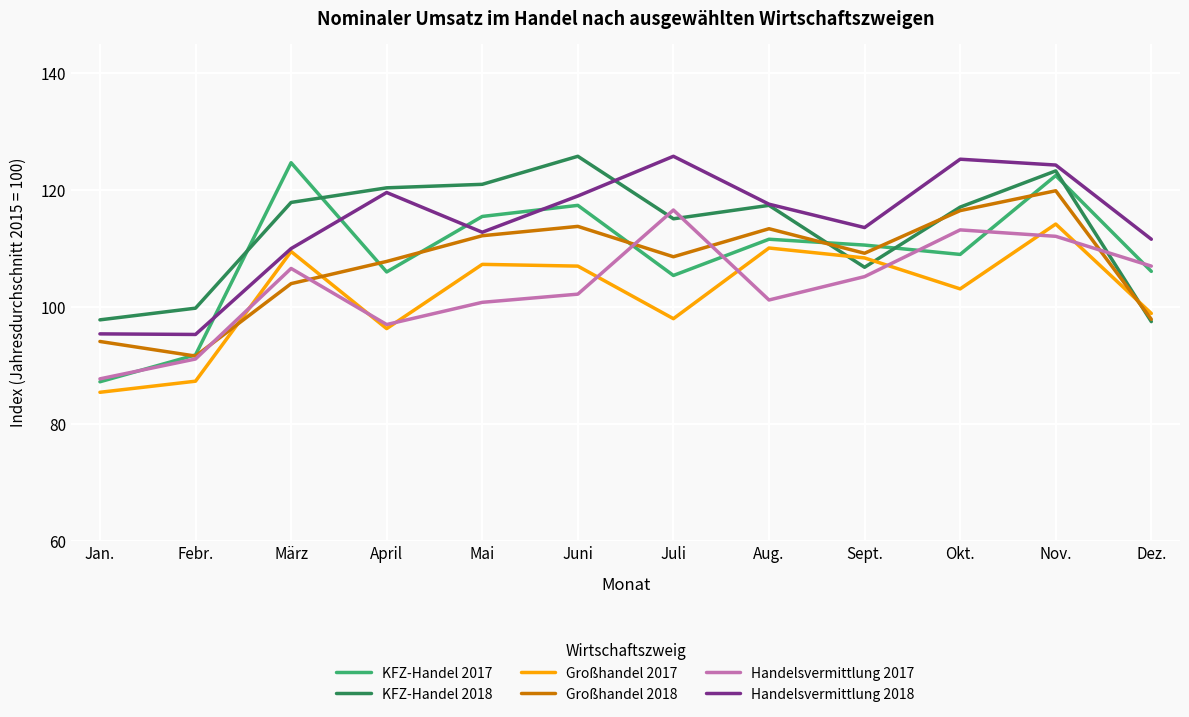

What is the difference between the highest and lowest values at Aug.?

16.4